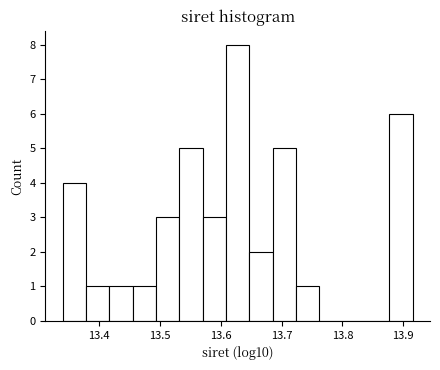

Around what value on the x-axis is the tallest bar? Give the approximate position of its centre, as read against the axis.

13.63